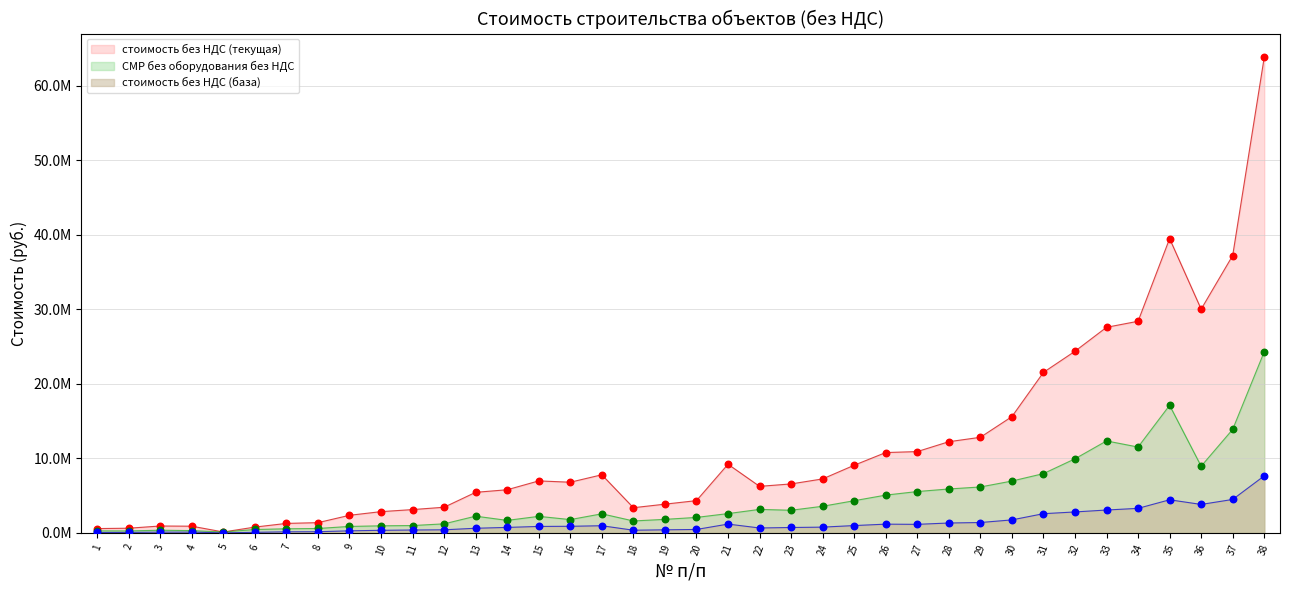

At which category is the sum across all series the highest?

38